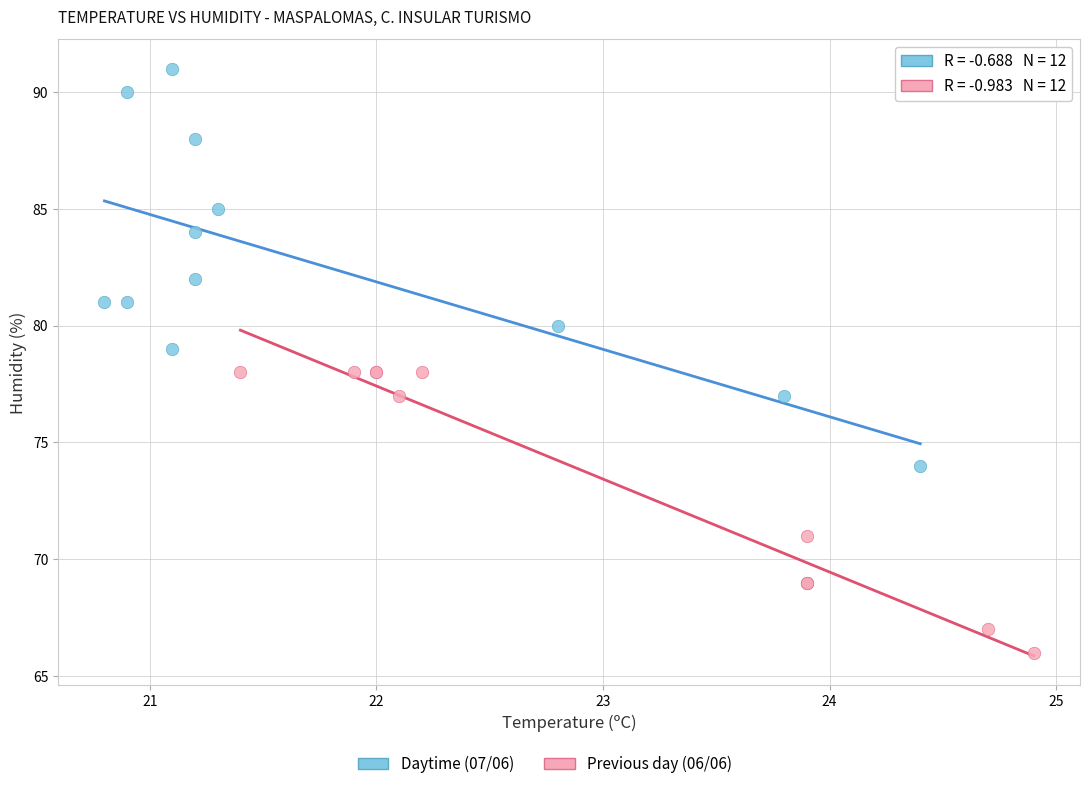

Which series has the largest Y range (max minus min)?

Daytime (07/06)